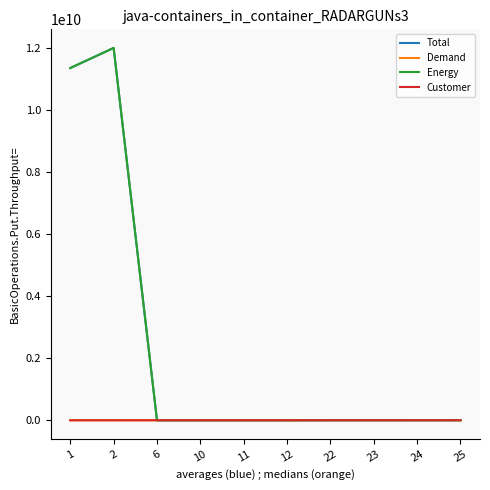

Is the value of Total at 1 greater than the value of Customer at 11?

Yes